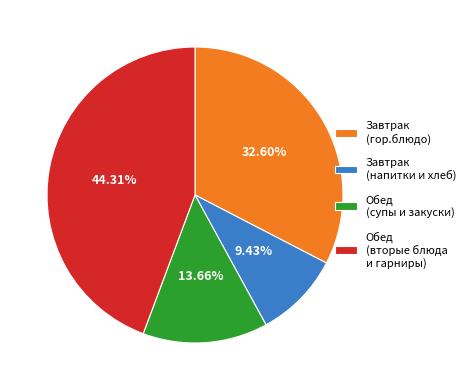

What is the ratio of the value at Завтрак (гор.блюдо) to the value at Обед (супы и закуски)?

2.4